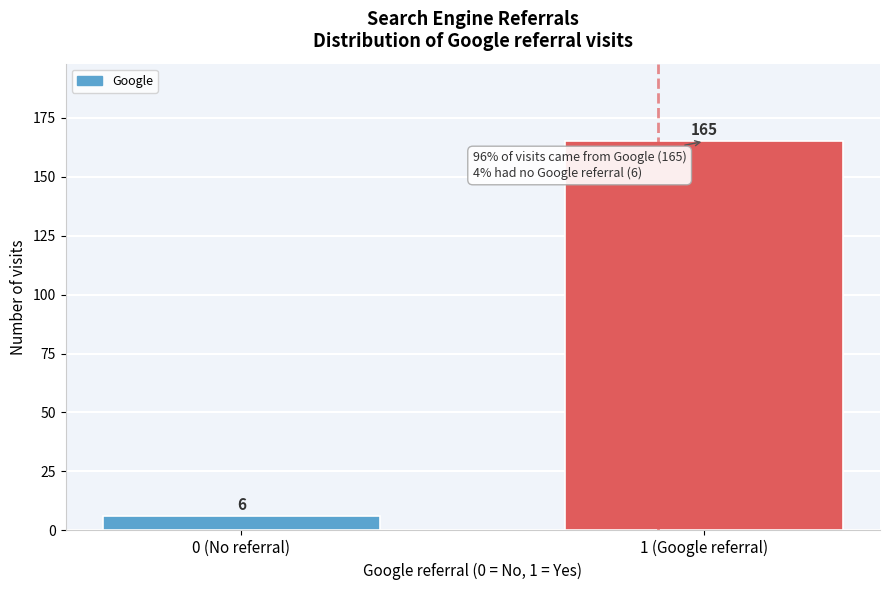

Reading left to right, what are all the values shown in this chart?

6	165